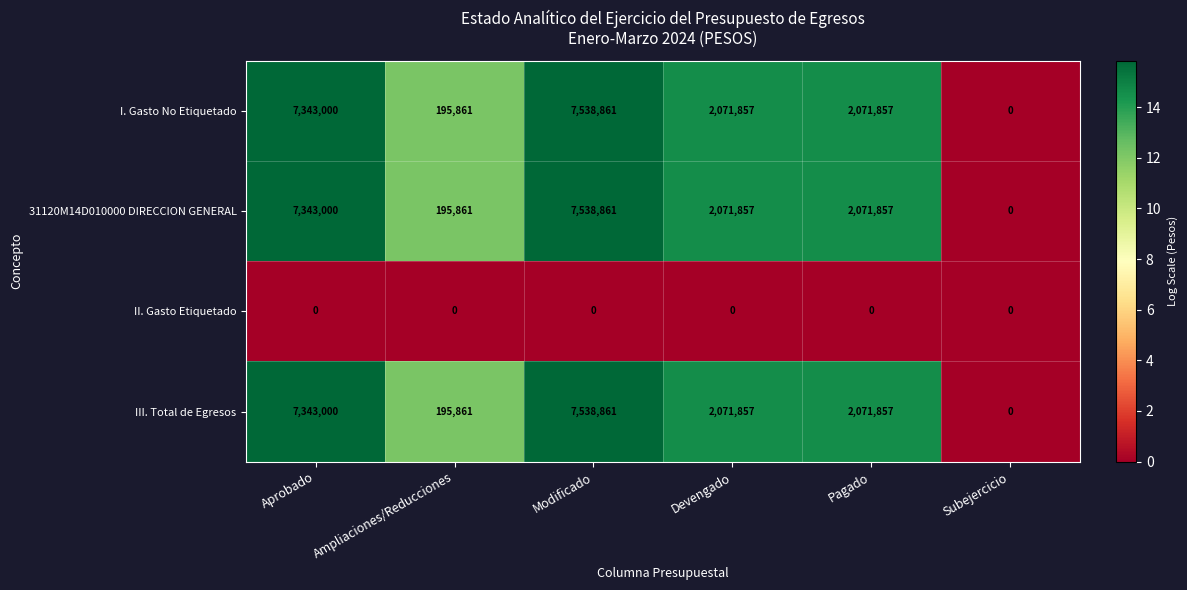

Which category has the highest value across all series?

Modificado